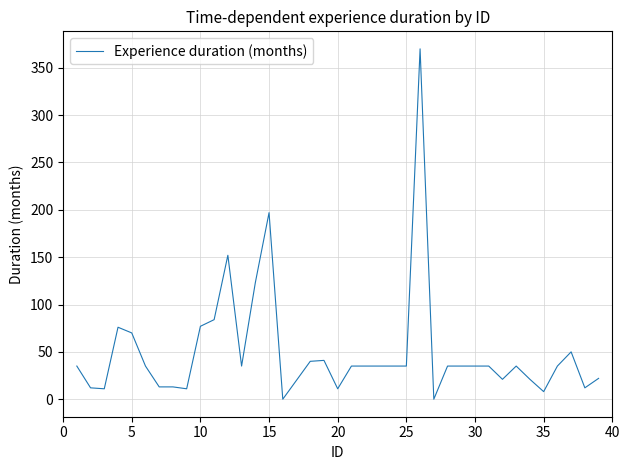

What is the greatest value displayed?

370